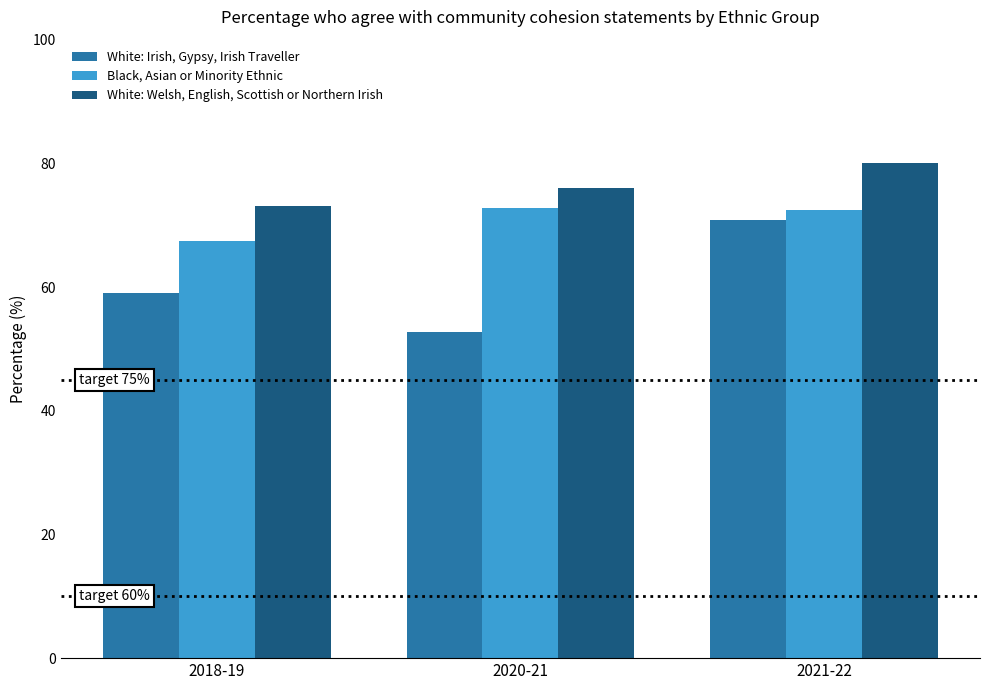

List the series in order of their peak value, highest first.

White: Welsh, English, Scottish or Northern Irish, Black, Asian or Minority Ethnic, White: Irish, Gypsy, Irish Traveller